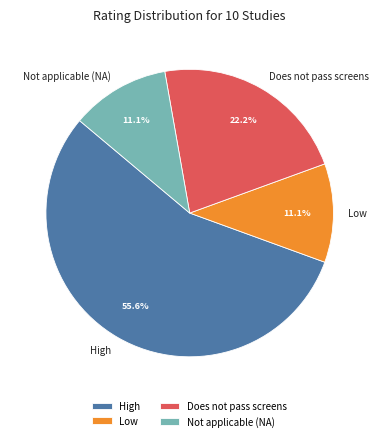

True or false: Low accounts for 21% of the total.

False